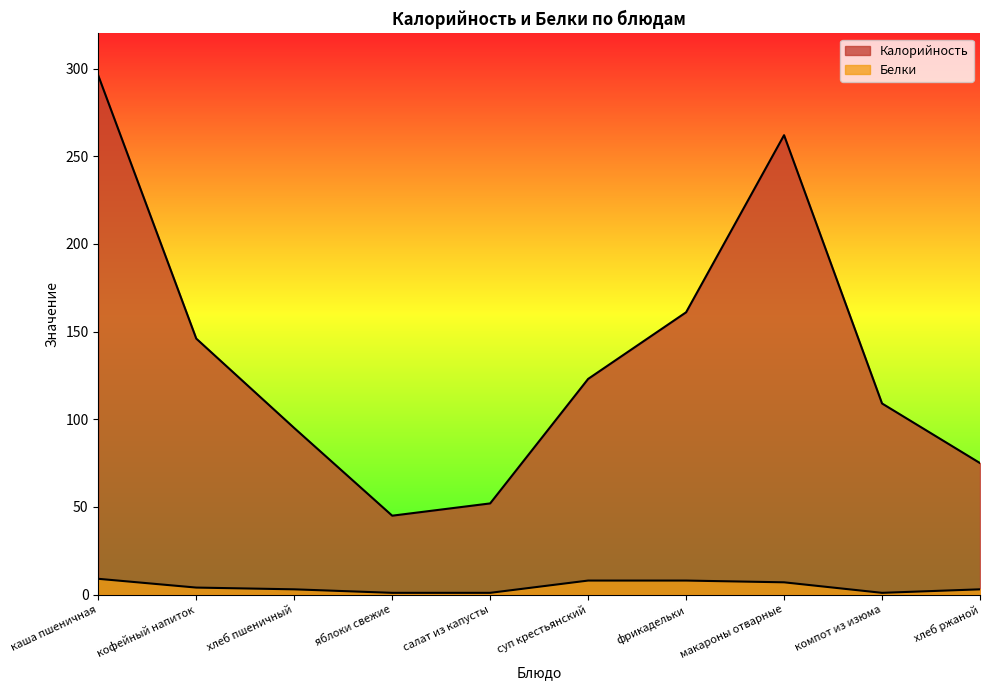

Reading left to right, list all the values displayed in this chart.

Калорийность: каша пшеничная=296	кофейный напиток=146	хлеб пшеничный=95	яблоки свежие=45	салат из капусты=52	суп крестьянский=123	фрикадельки=161	макароны отварные=262	компот из изюма=109	хлеб ржаной=75
Белки: каша пшеничная=9	кофейный напиток=4	хлеб пшеничный=3	яблоки свежие=1	салат из капусты=1	суп крестьянский=8	фрикадельки=8	макароны отварные=7	компот из изюма=1	хлеб ржаной=3